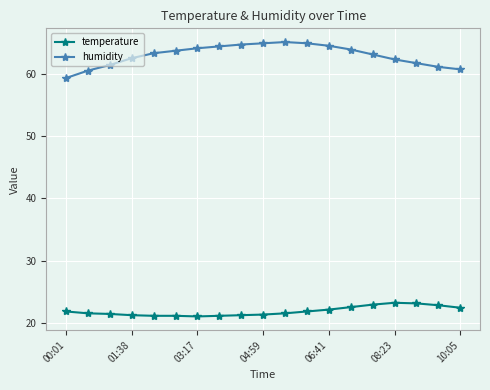

What is the average value of the humidity series?

63.1